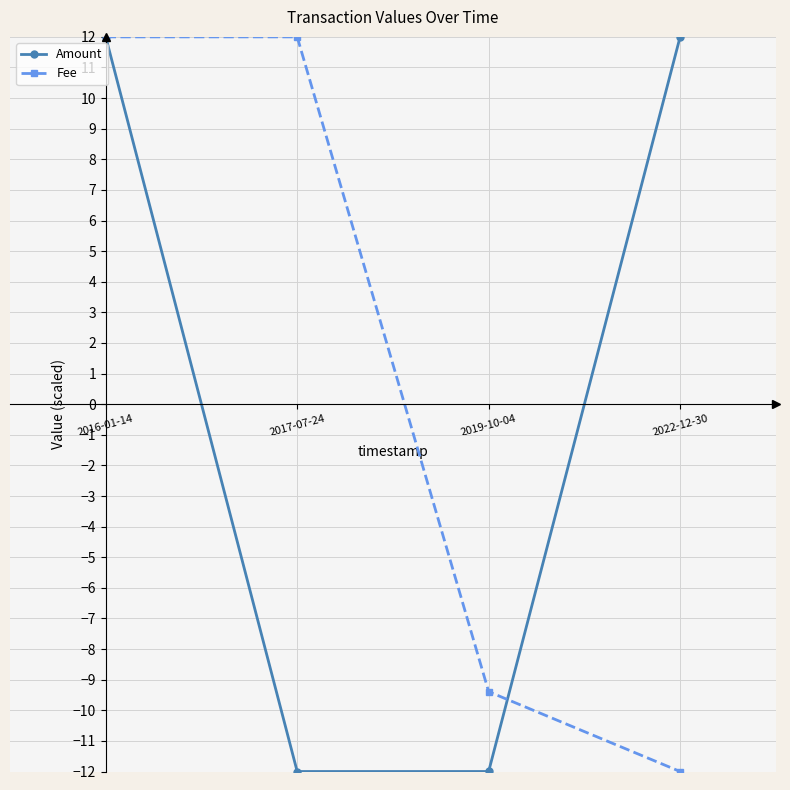

Between 2019-10-04 and 2022-12-30, which series saw the biggest shift?

Amount